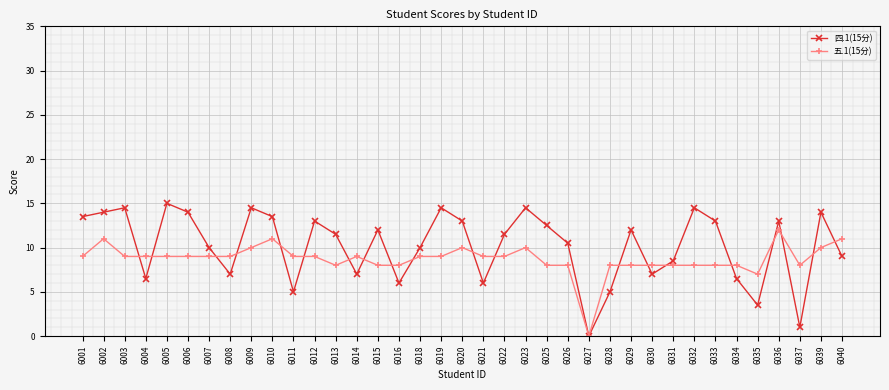

Rank the series by their average value, from highest to lowest.

四.1(15分), 五.1(15分)